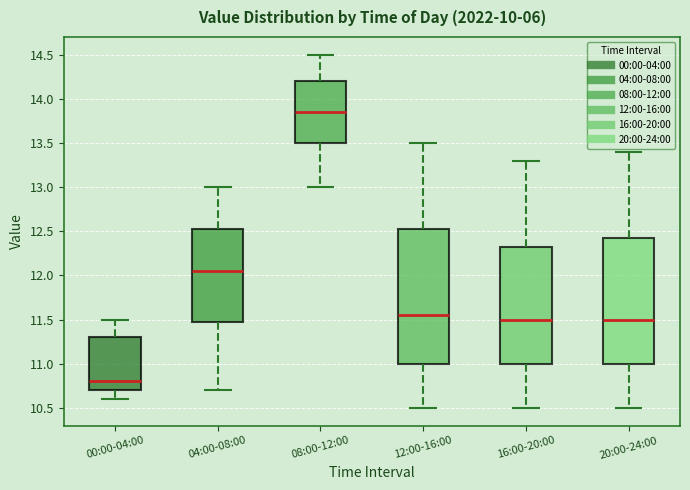

Which box has the highest median line?

08:00-12:00